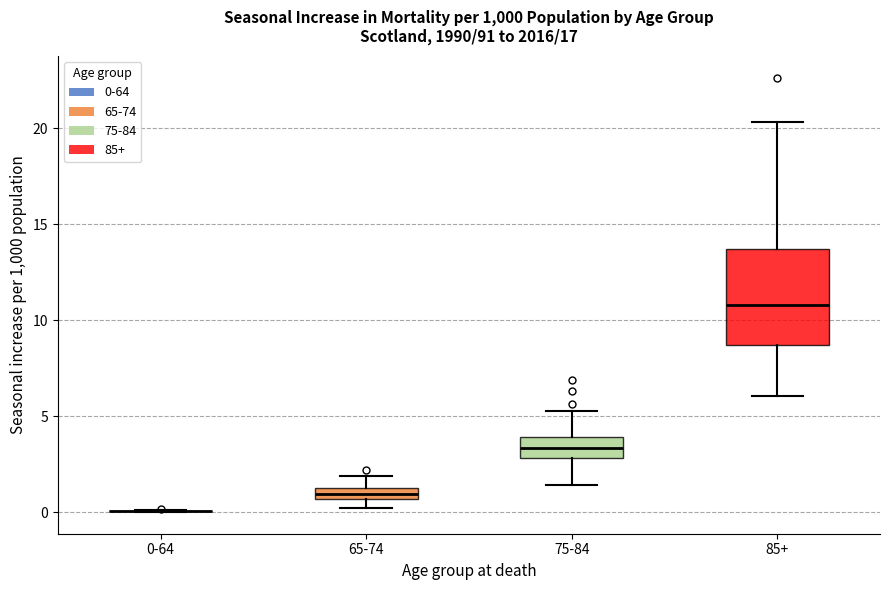

Where does the upper whisker of the box for 75-84 end on the y-axis? The values are not printed on the chart, so give them approximately, as read against the axis.

5.5